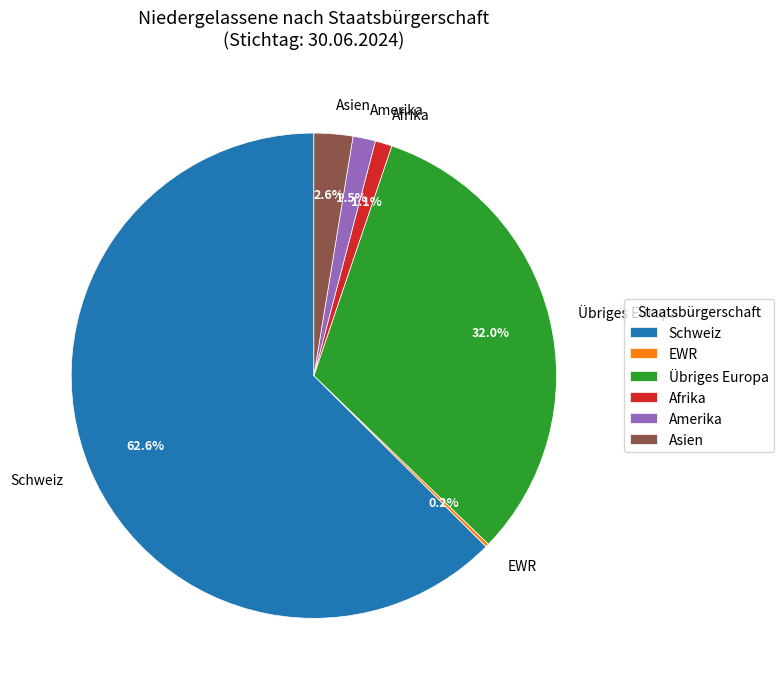

What percentage is the Übriges Europa slice, to the nearest percent?

32%